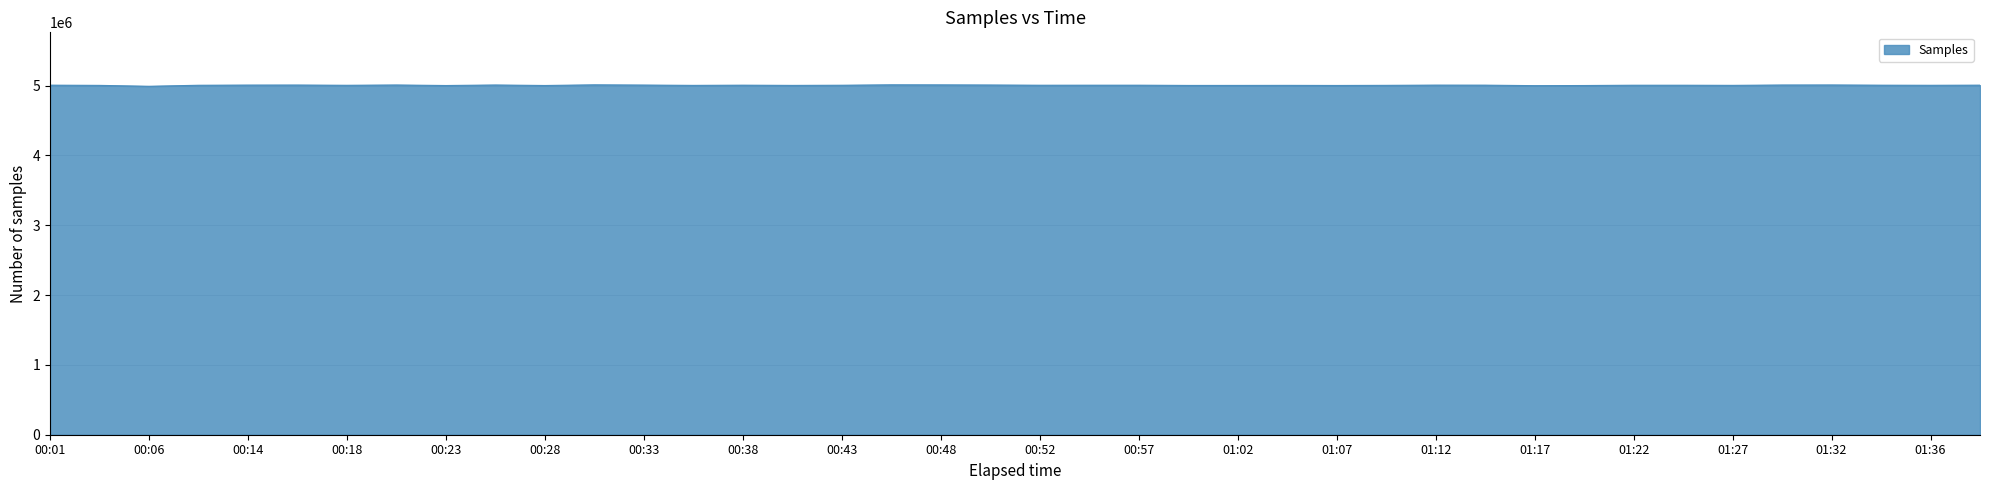

What is the minimum value shown in the chart?

4988901